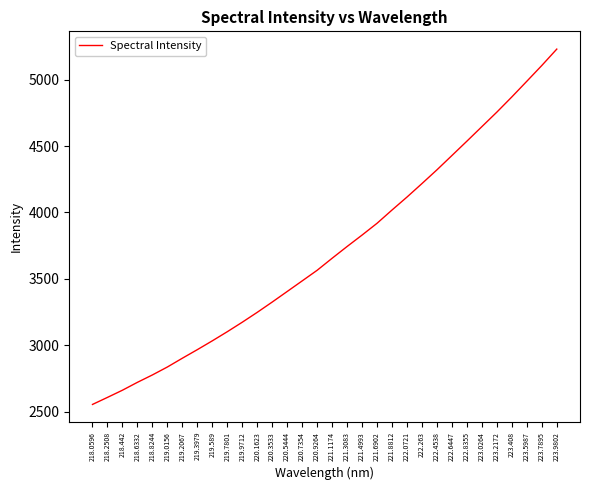

Count the number of values greater than 3654.

16